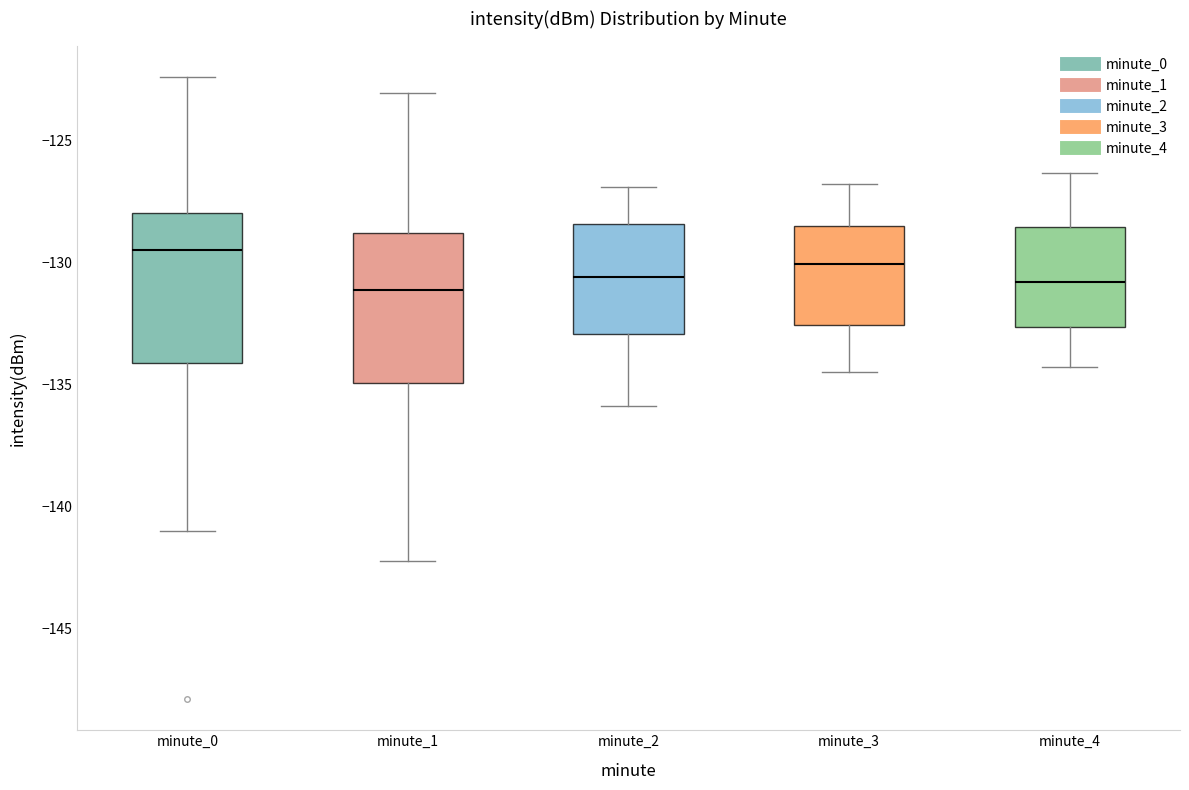

Reading left to right, read every box against the y-axis: the position of its median line, the range the box covers, and the ends of its whiskers. The values are not printed on the chart, so give them approximately, as read against the axis.

minute_0: median -129.5, box -134.0 to -128.0, whiskers -141.0 to -122.5
minute_1: median -131.0, box -135.0 to -129.0, whiskers -142.0 to -123.0
minute_2: median -130.5, box -133.0 to -128.5, whiskers -136.0 to -127.0
minute_3: median -130.0, box -132.5 to -128.5, whiskers -134.5 to -127.0
minute_4: median -131.0, box -132.5 to -128.5, whiskers -134.5 to -126.5